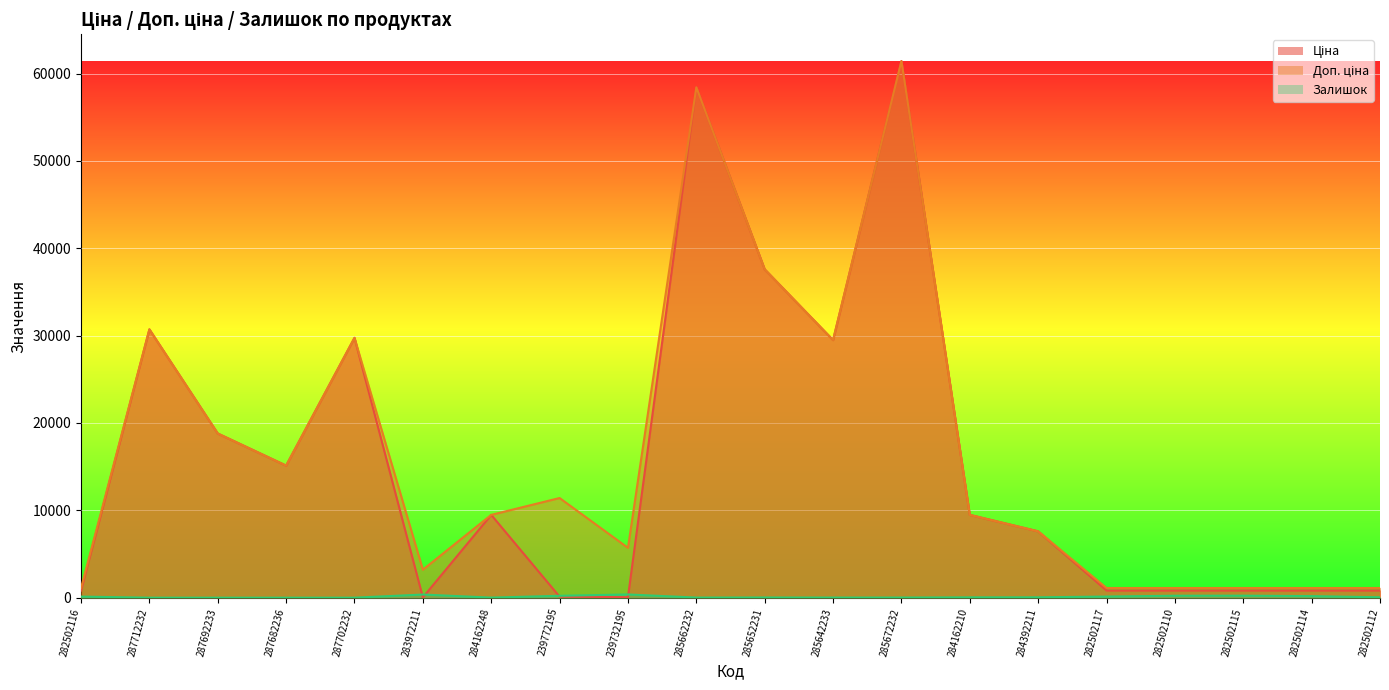

What value does the Доп. ціна series have at 285672232?

61434.3